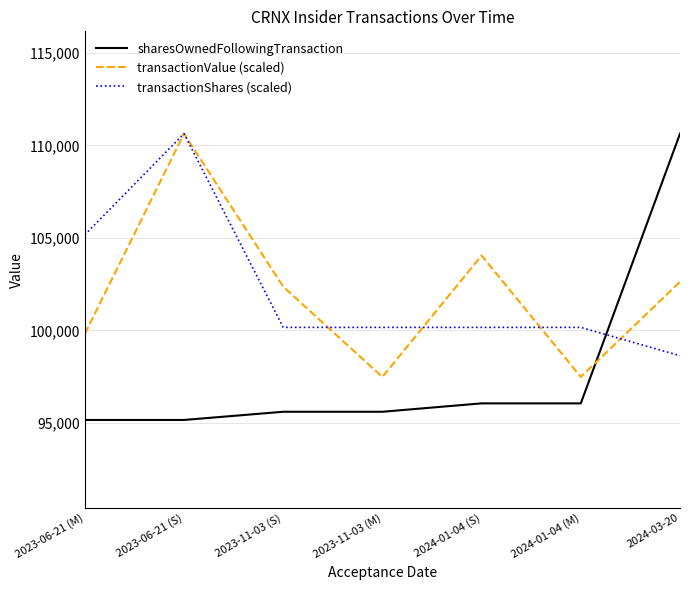

The transactionShares (scaled) series shows 100161.6 at 2024-01-04 (S). True or false?

True